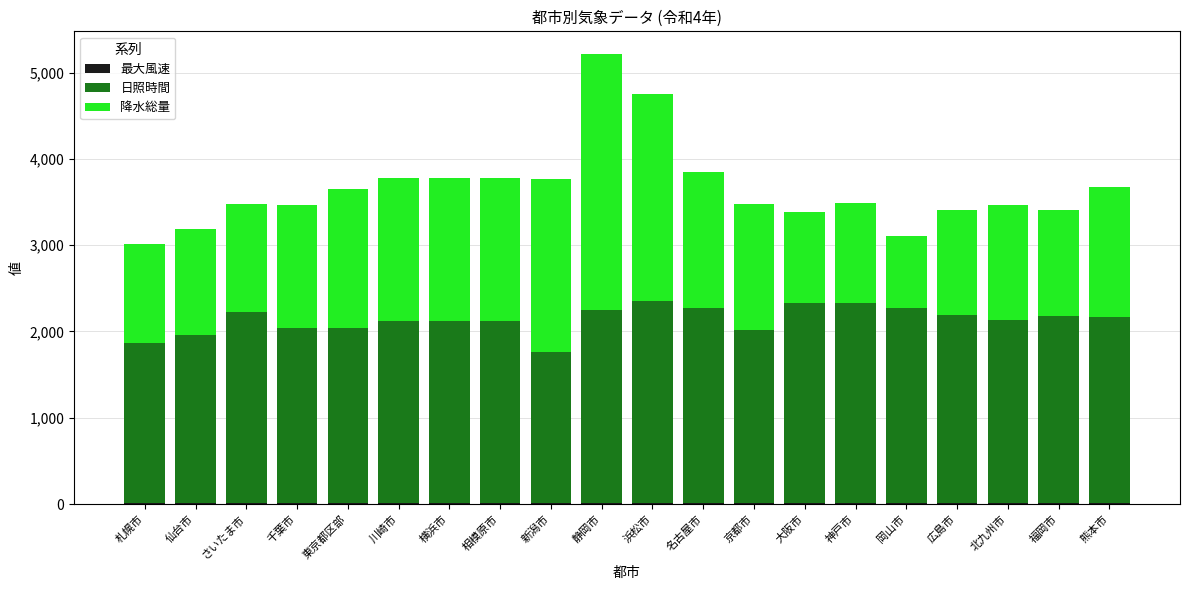

Are the bars grouped side by side (vs. stacked)?

No